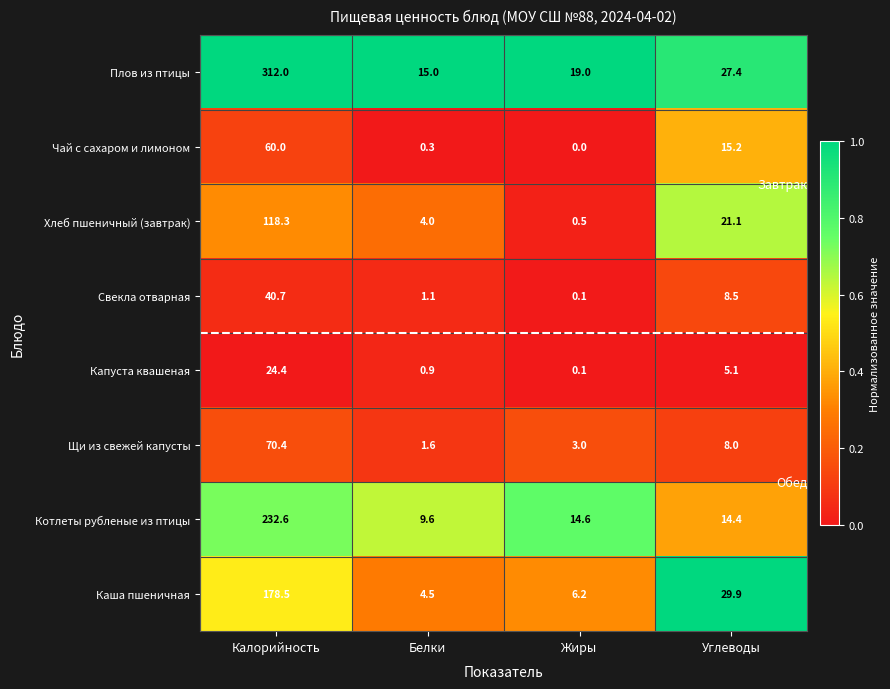

Where does the Хлеб пшеничный (завтрак) series first go above 21?

Калорийность